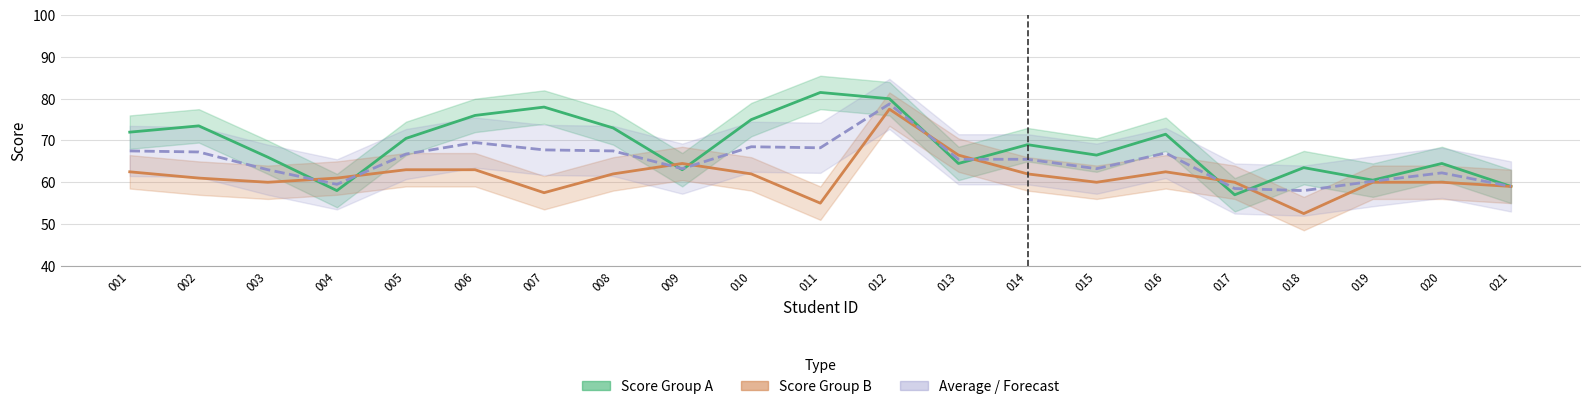

Is the value of Score Group A at 011 greater than the value of Average at 003?

Yes